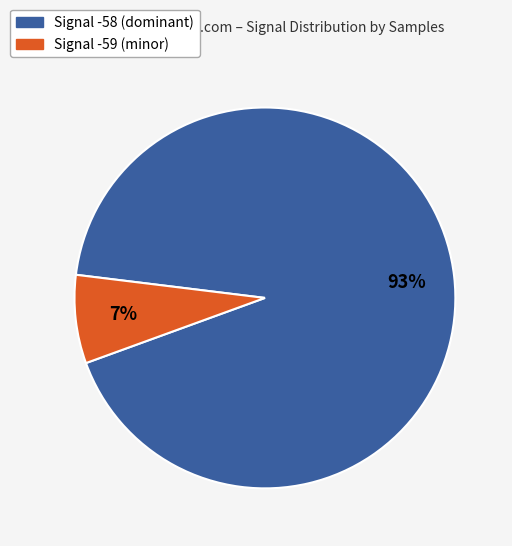

Is there a majority slice in this chart?

Yes